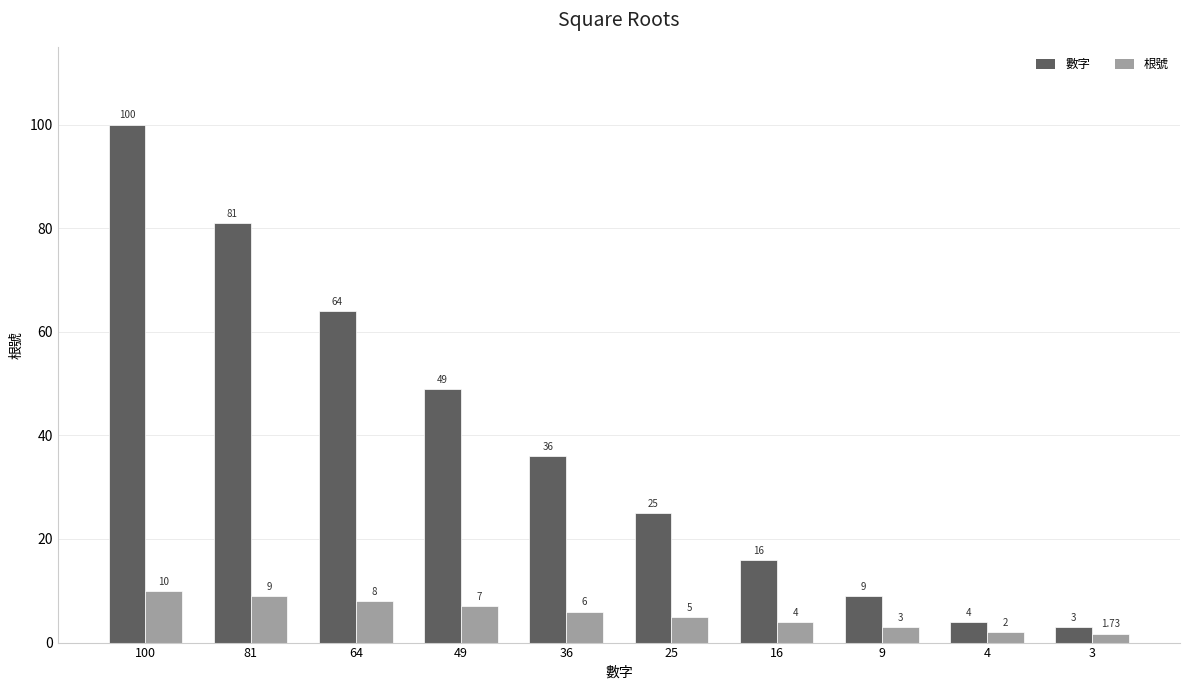

How many data points in 根號 are less than 6?

5